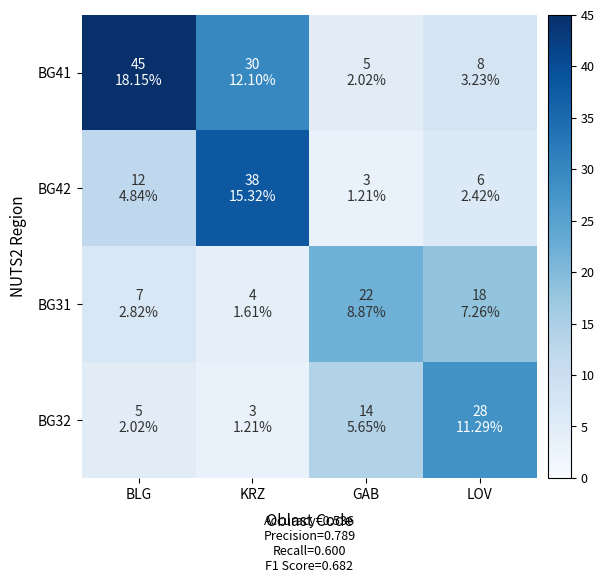

Reading left to right, list all the values displayed in this chart.

BG41: BLG=45	KRZ=30	GAB=5	LOV=8
BG42: BLG=12	KRZ=38	GAB=3	LOV=6
BG31: BLG=7	KRZ=4	GAB=22	LOV=18
BG32: BLG=5	KRZ=3	GAB=14	LOV=28